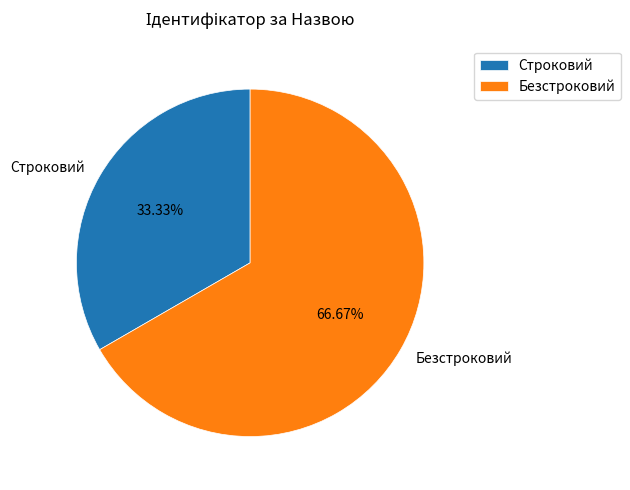

To the nearest percent, what portion does Безстроковий represent?

67%